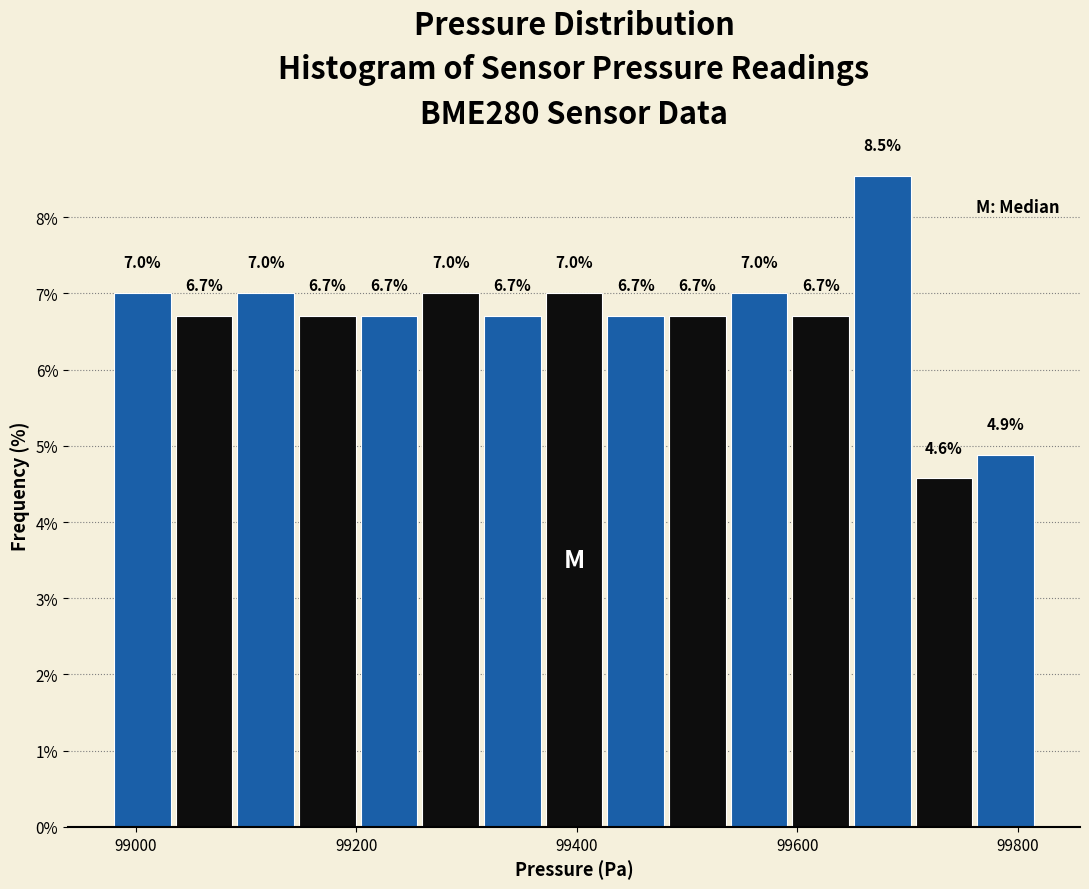

Around what value on the x-axis is the tallest bar? Give the approximate position of its centre, as read against the axis.

99680